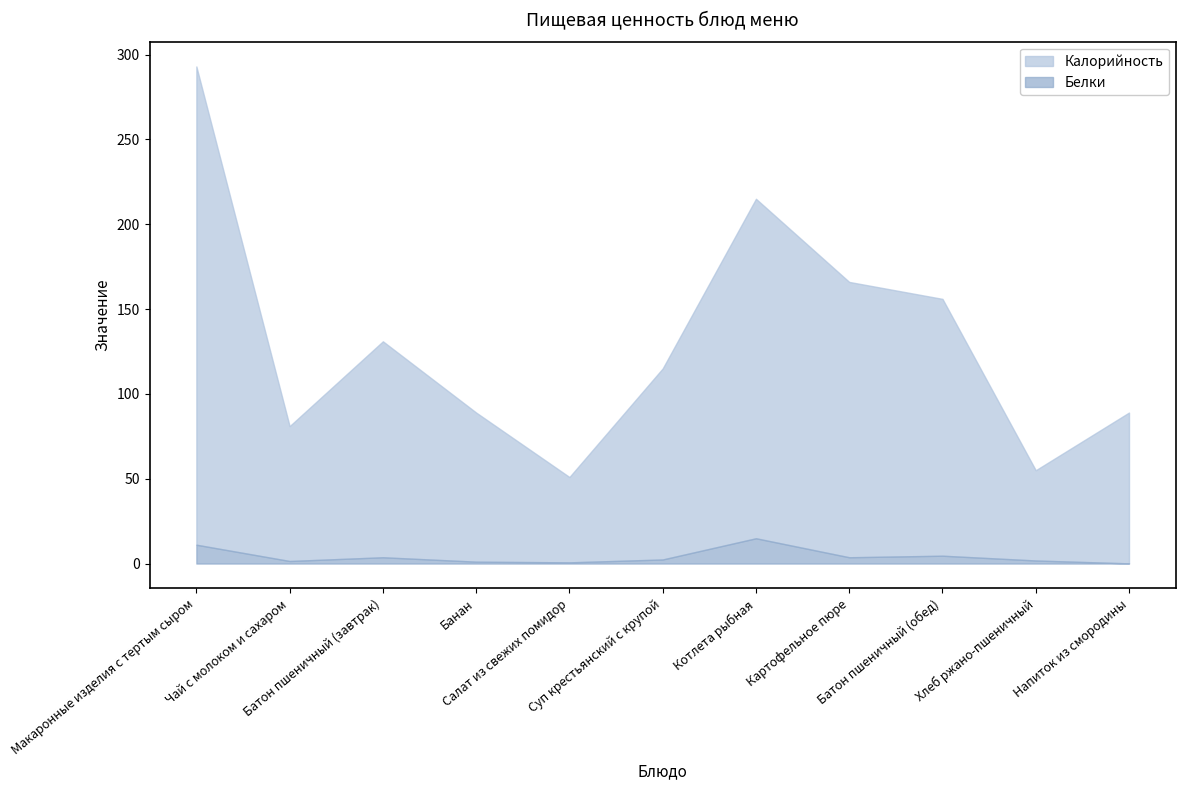

What is the label of the 6th point from the right?

Суп крестьянский с крупой